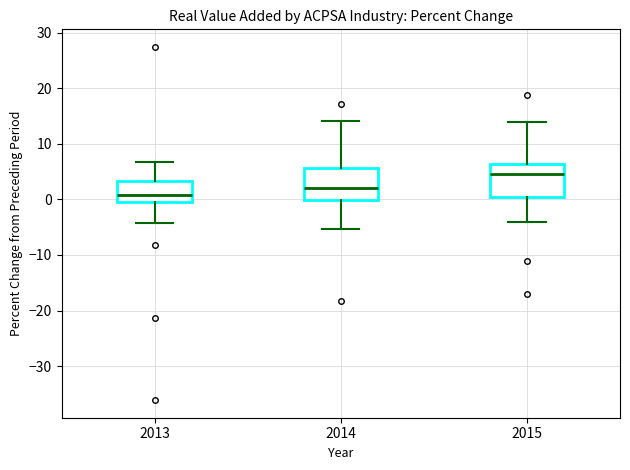

Reading left to right, transcribe this box plot: for each box, give where its median line is, the range the box spans, and where its two whiskers end, as read against the y-axis. The values are not printed on the chart, so give them approximately, as read against the axis.

2013: median 1, box -1 to 3, whiskers -4 to 7
2014: median 2, box 0 to 6, whiskers -5 to 14
2015: median 5, box 1 to 6, whiskers -4 to 14